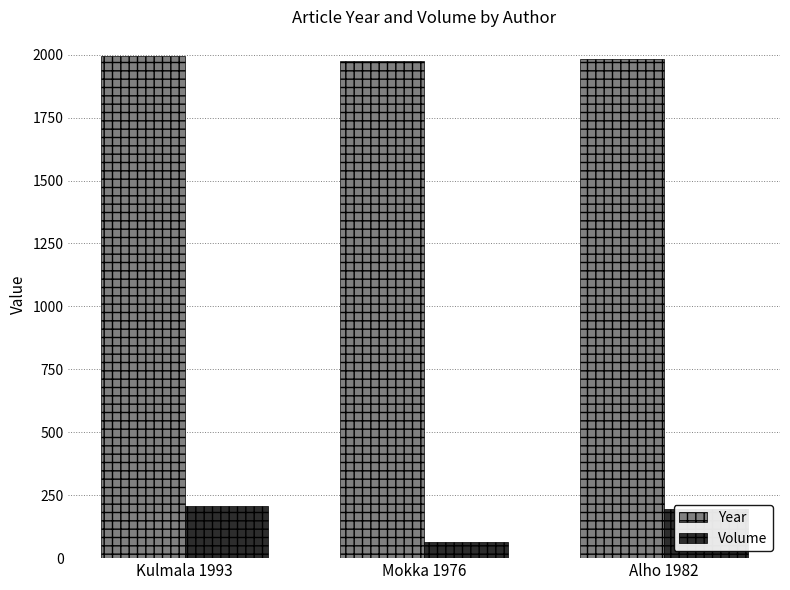

Rank the series by their maximum value, from lowest to highest.

Volume, Year